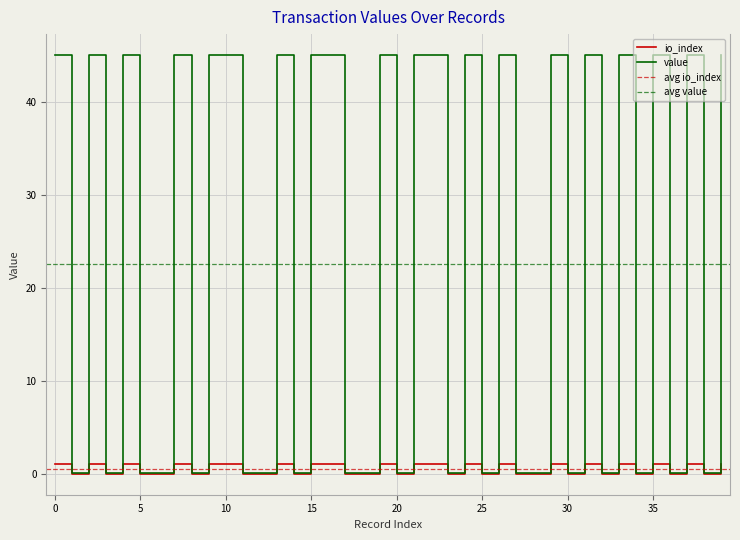

Reading left to right, list all the values displayed in this chart.

io_index: 1.0	0.0	1.0	0.0	1.0	0.0	0.0	1.0	0.0	1.0	1.0	0.0	0.0	1.0	0.0	1.0	1.0	0.0	0.0	1.0	0.0	1.0	1.0	0.0	1.0	0.0	1.0	0.0	0.0	1.0	0.0	1.0	0.0	1.0	0.0	1.0	0.0	1.0	0.0	1.0
value: 45.0	0.0	45.0	0.0	45.0	0.0	0.0	45.0	0.0	45.0	45.0	0.0	0.0	45.0	0.0	45.0	45.0	0.0	0.0	45.0	0.0	45.0	45.0	0.0	45.0	0.0	45.0	0.0	0.0	45.0	0.0	45.0	0.0	45.0	0.0	45.0	0.0	45.0	0.0	45.0